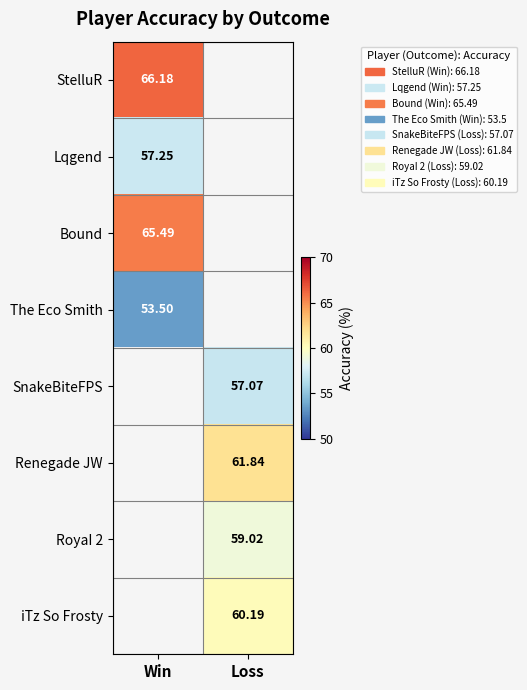

At how many categories does at least one series exceed 56?

2